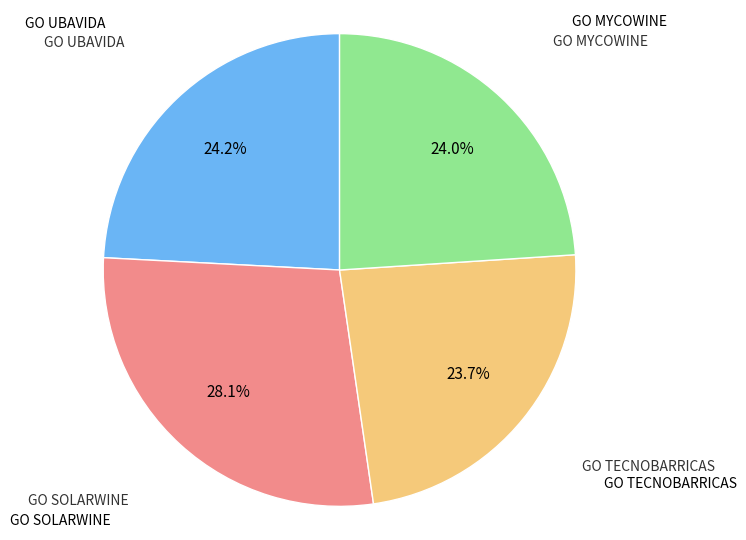

Is there any slice that represents more than half of the pie?

No